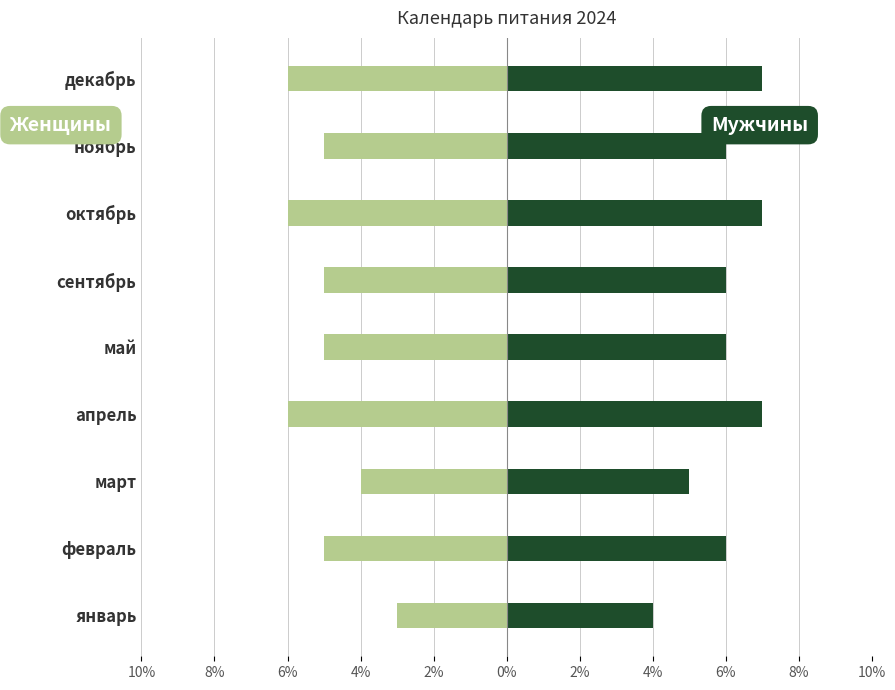

What are all the series names shown in the legend?

Женщины, Мужчины